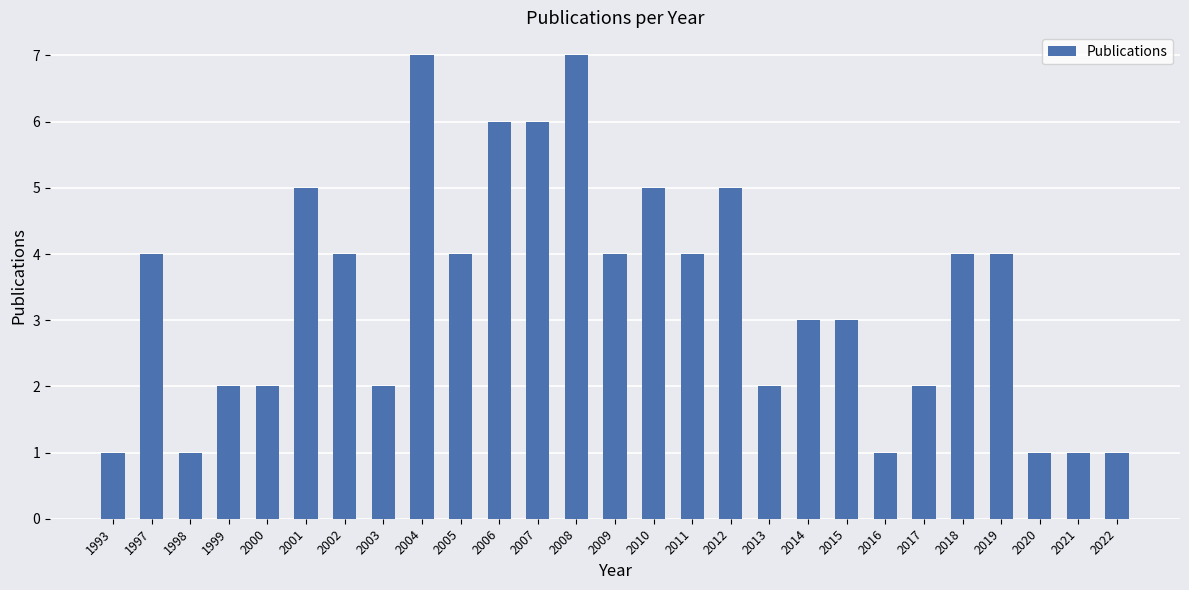

The chart shows a value of 6 at 2007. True or false?

True